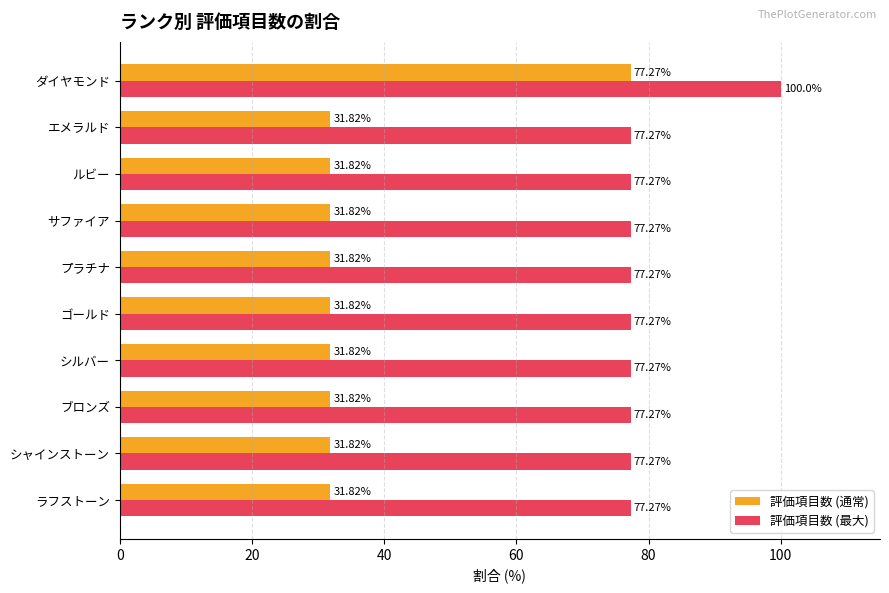

Which series has the widest spread of values?

評価項目数 (通常)